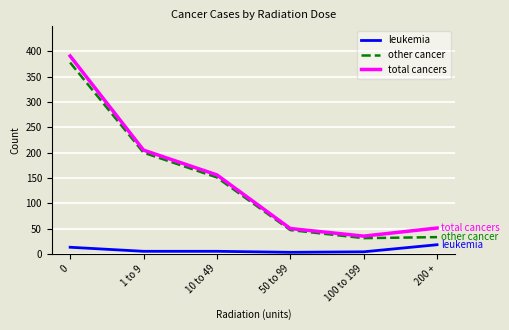

What is the average value of the other cancer series?

140